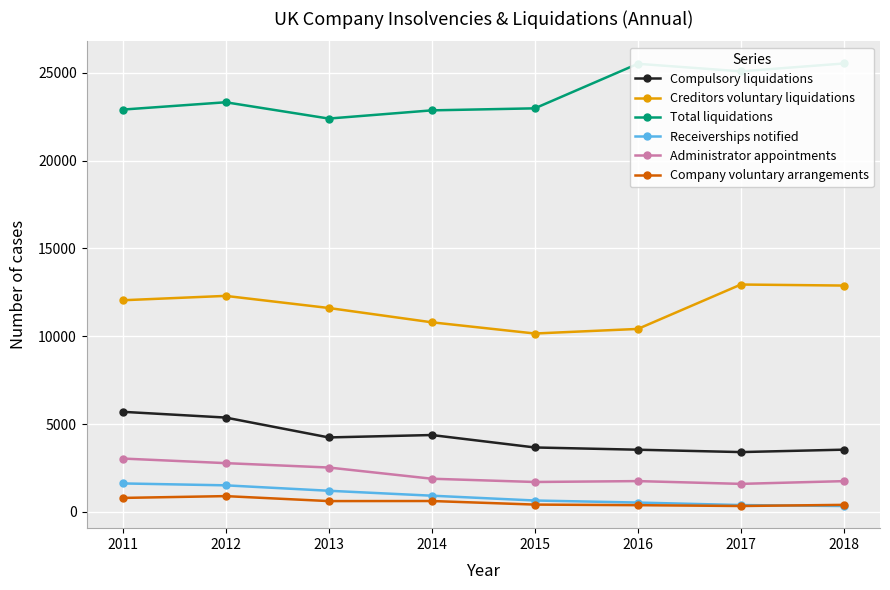

Does the chart display data point markers on the line(s)?

Yes